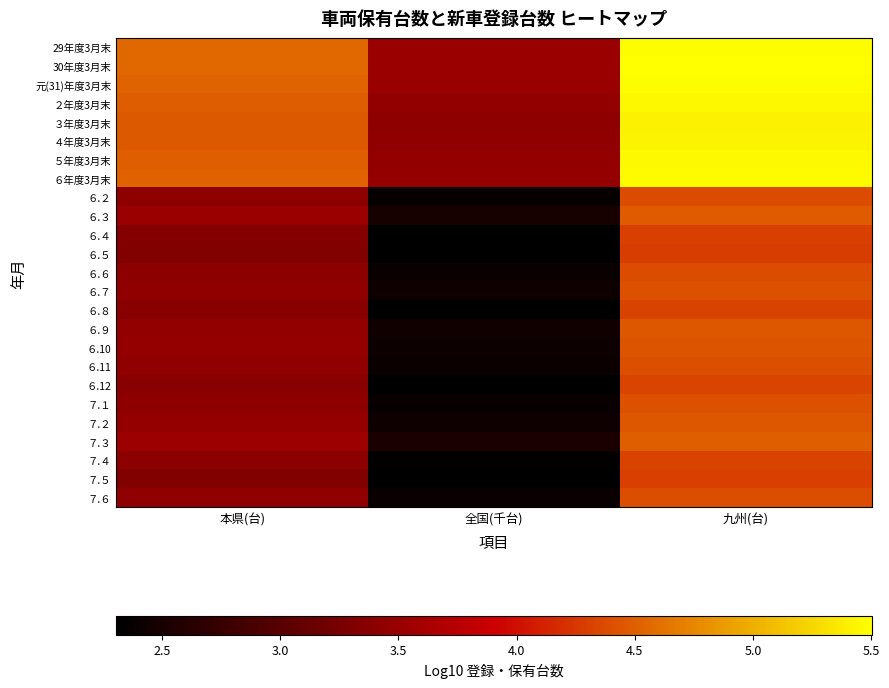

What is the total value across all series at 九州(台)?

118.2